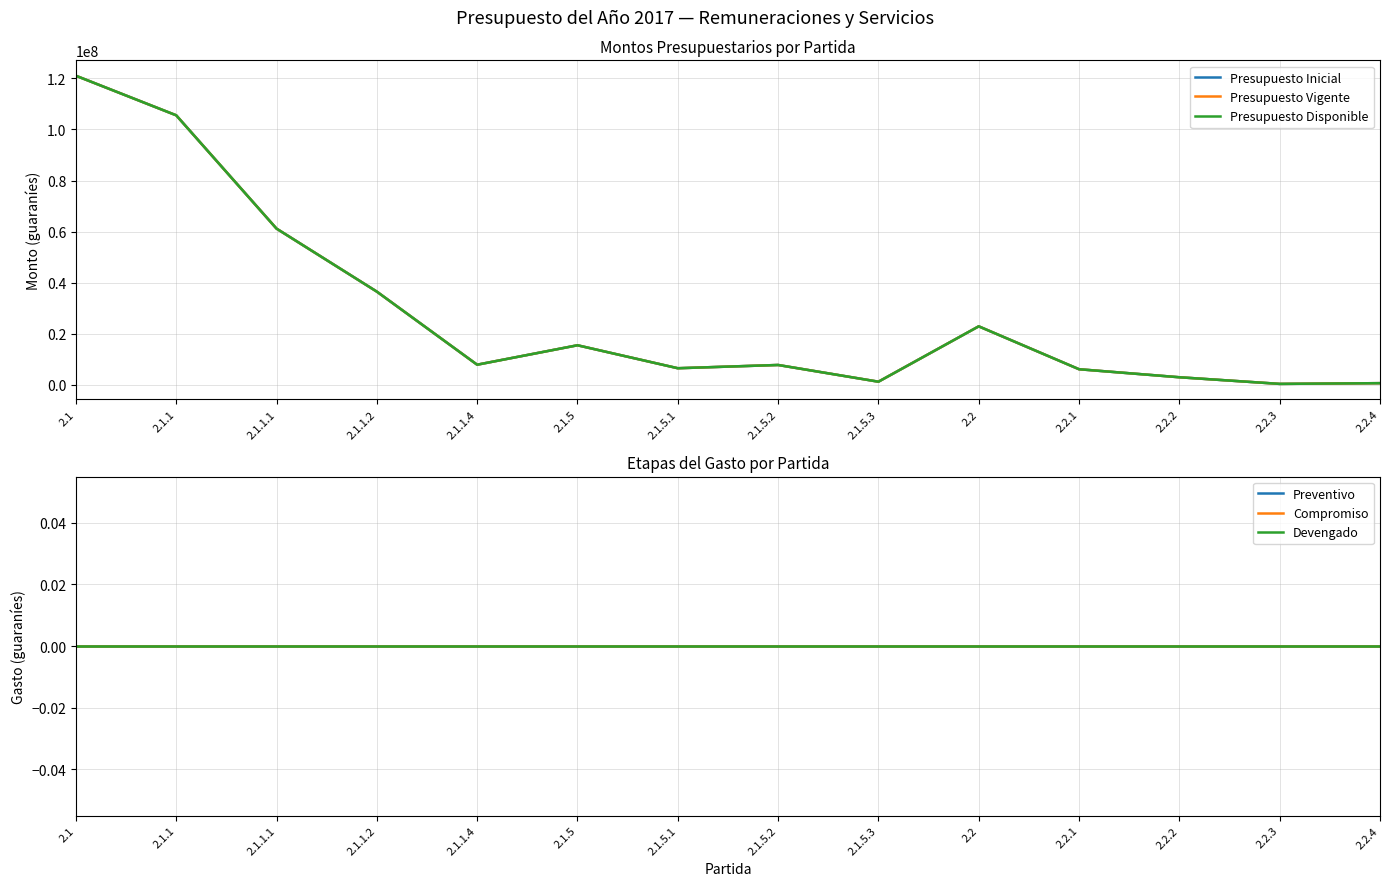

True or false: Devengado and Compromiso cross at least once.

False